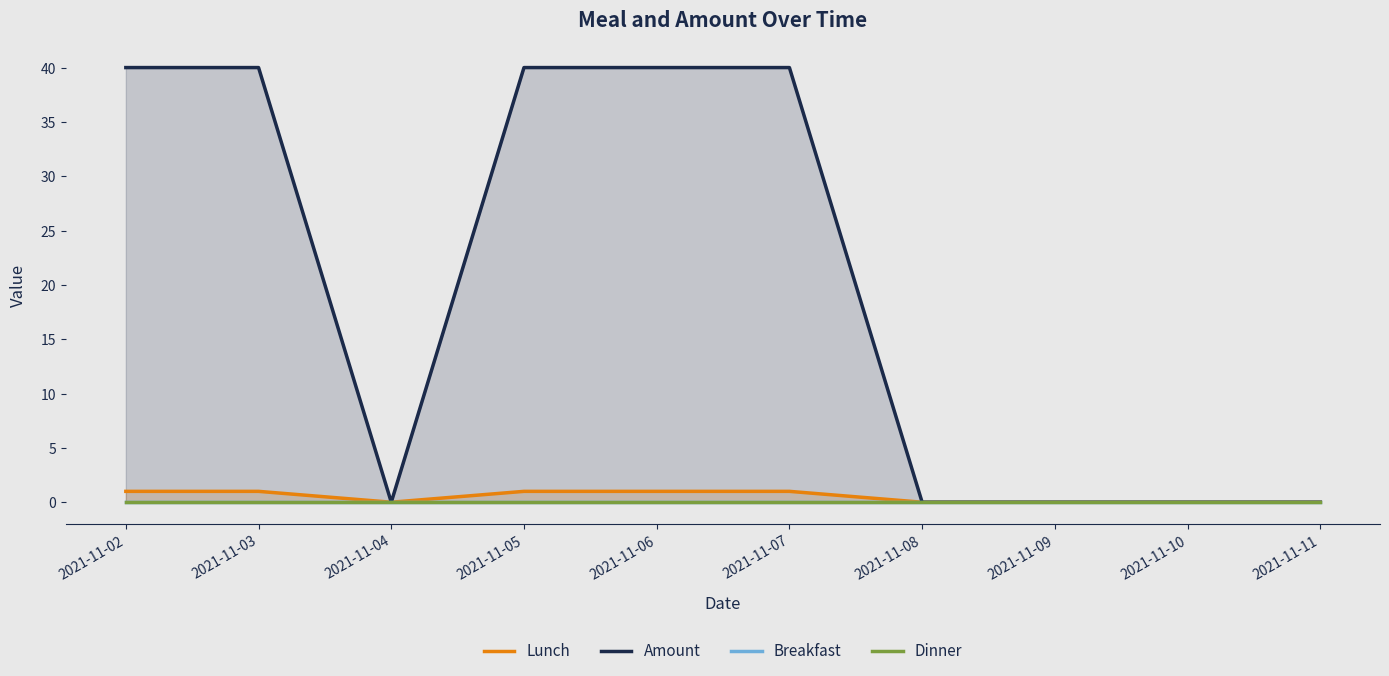

At which label does Amount reach its peak?

2021-11-02